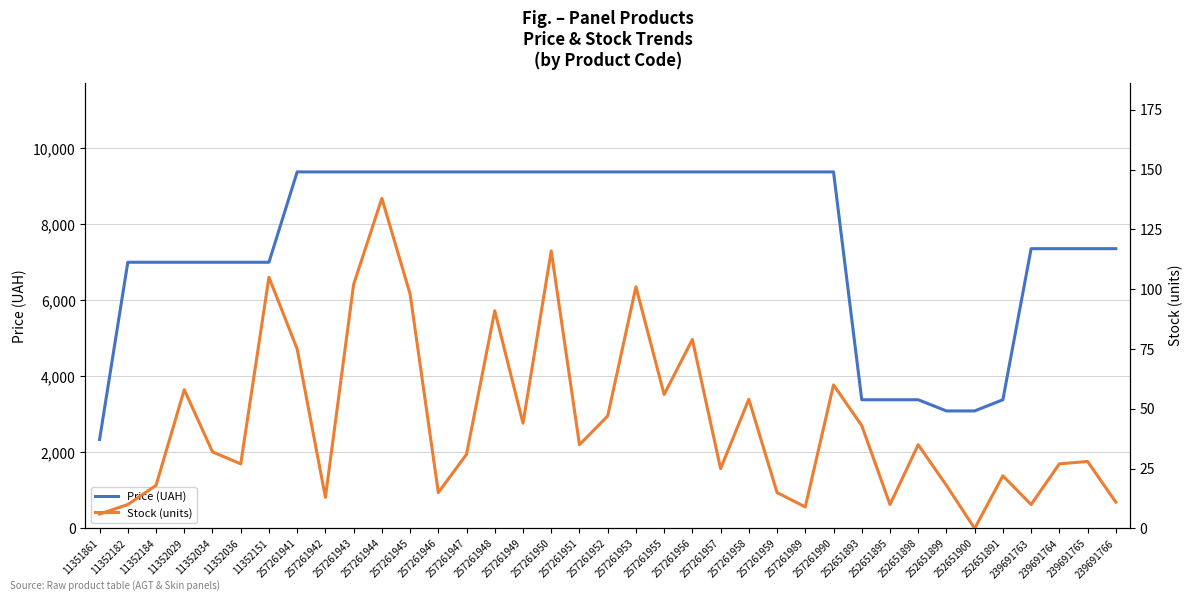

How many lines are shown in the chart?

2